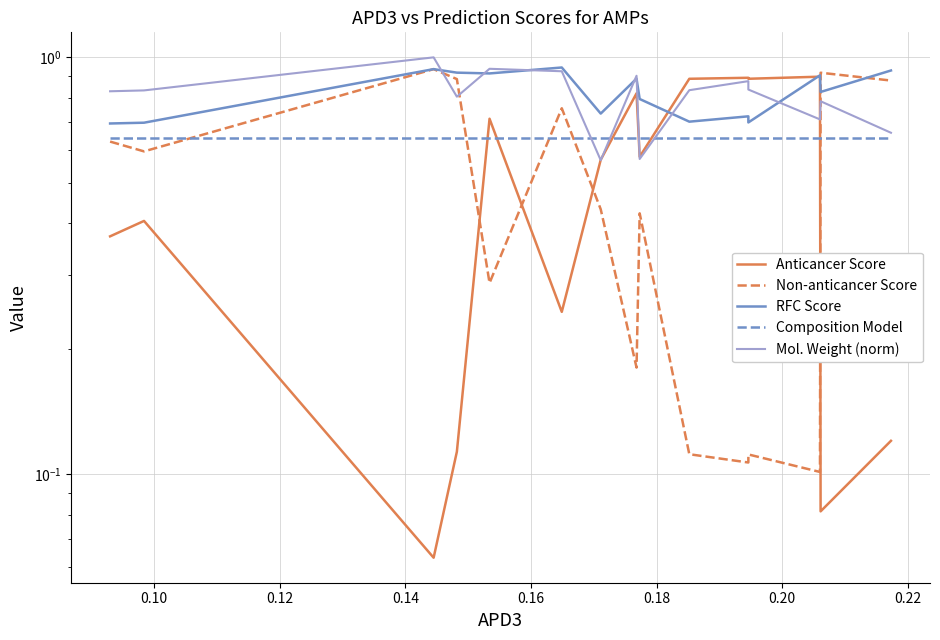

How many lines are shown in the chart?

5